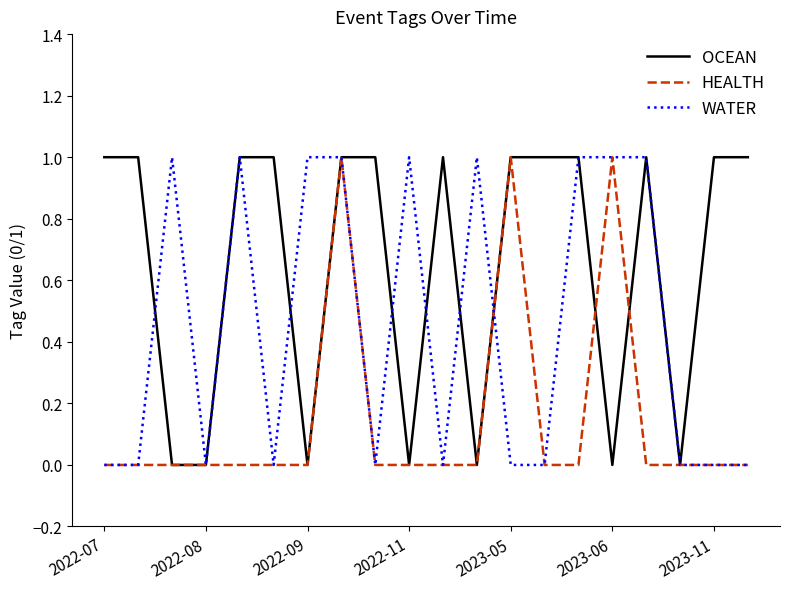

Which series has the largest total across all categories?

OCEAN